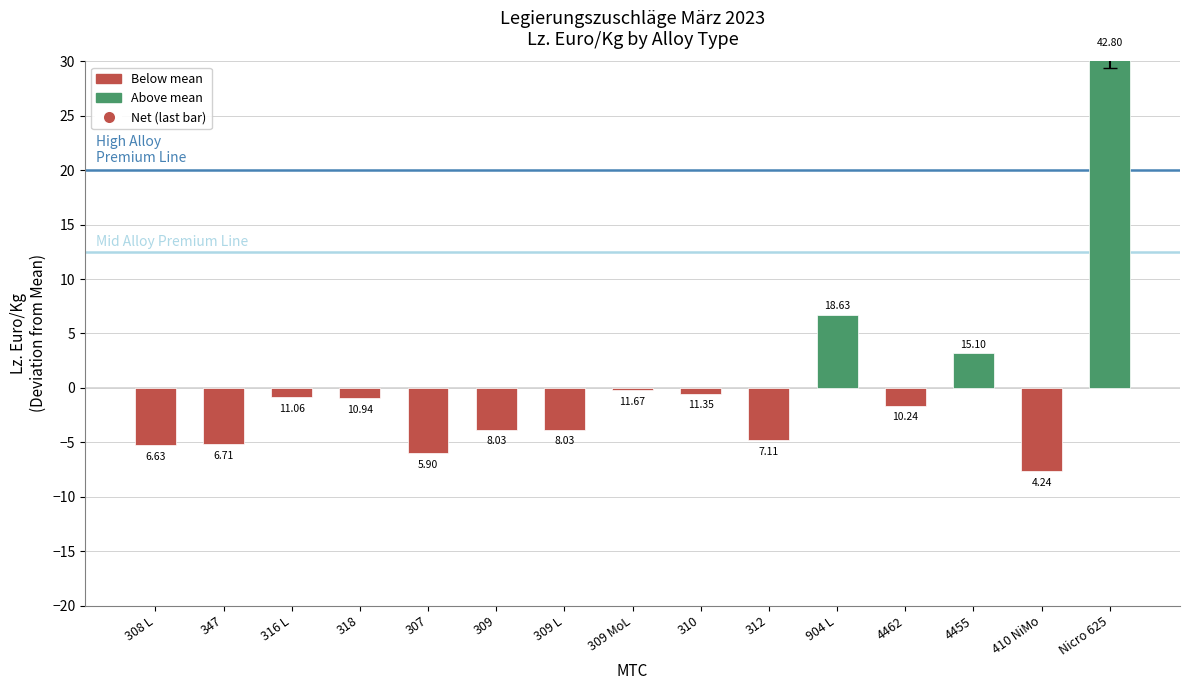

Is it true that the value at 312 is -4.8?

True